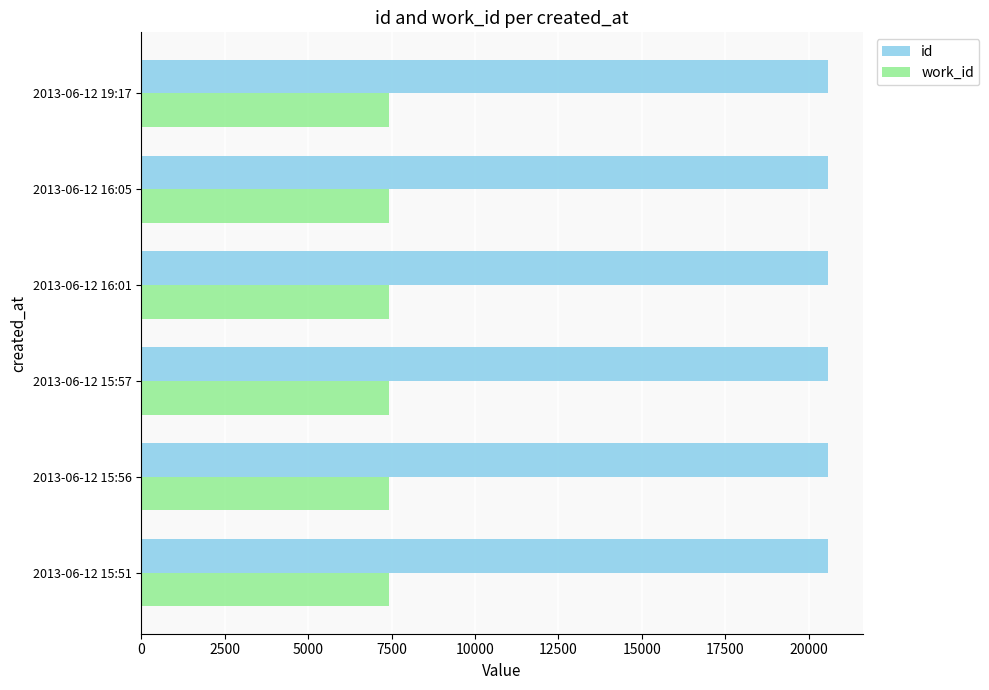

Rank the series by their average value, from highest to lowest.

id, work_id